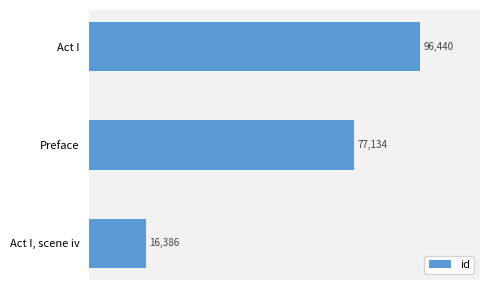

What is the maximum value shown in the chart?

96440